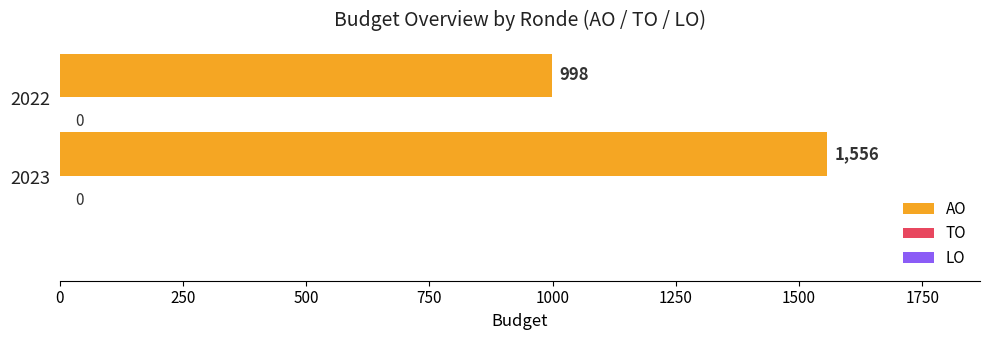

What is the average value?

1277